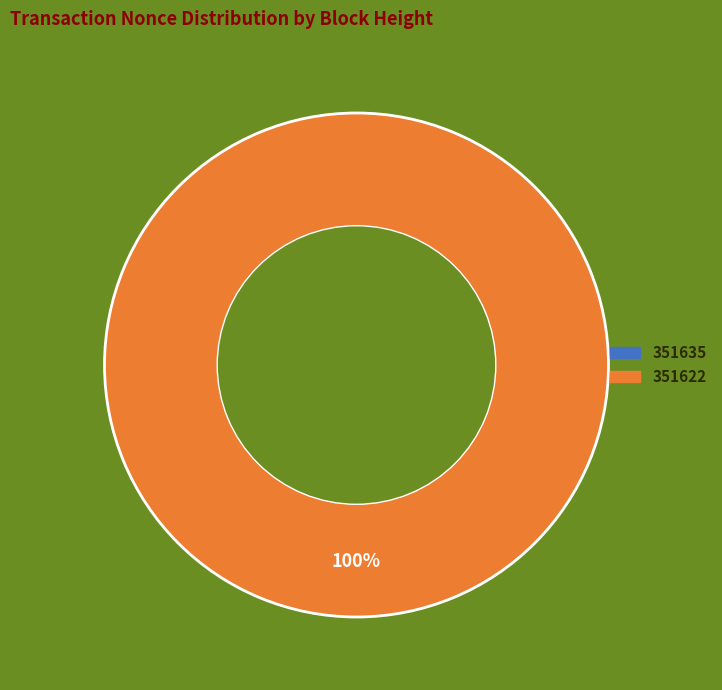

How many slices are in this pie chart?

2